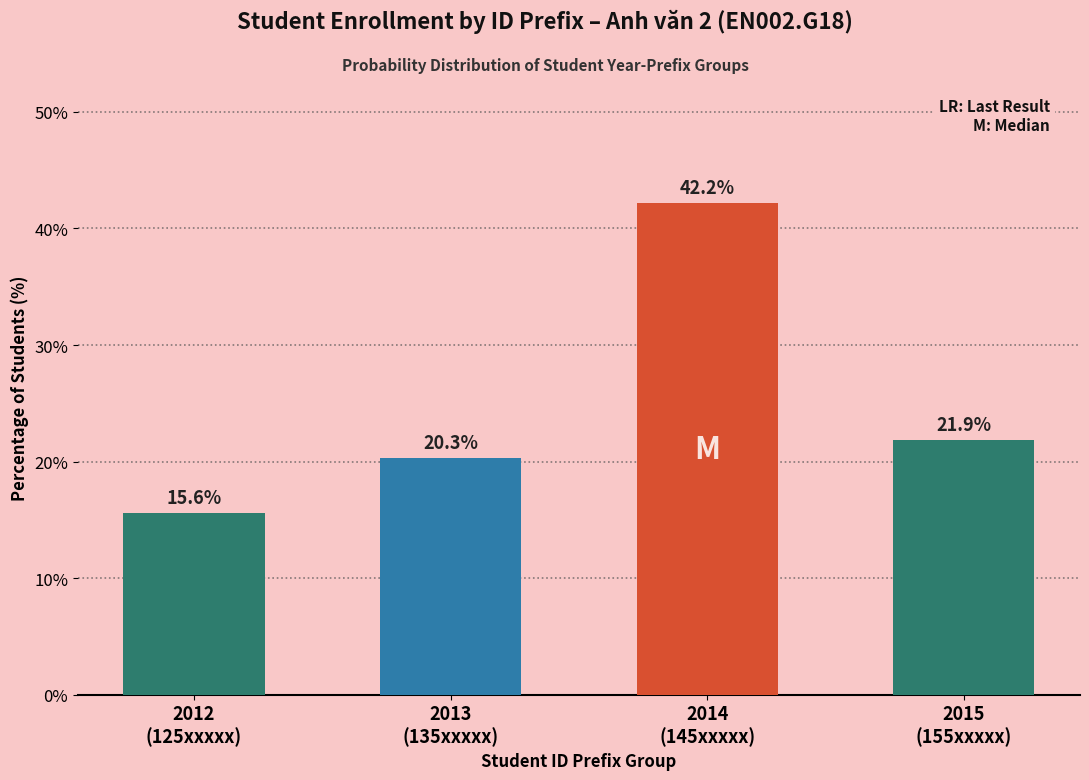

Reading left to right, list all the values displayed in this chart.

15.6	20.3	42.2	21.9